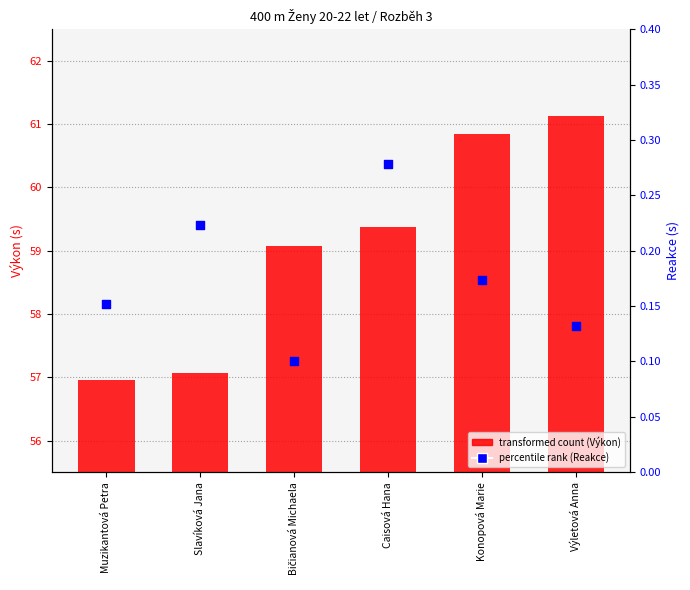

What is the total value across all series at Caisová Hana?

59.7